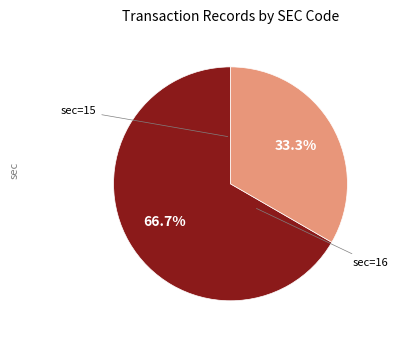

Is there a majority slice in this chart?

Yes